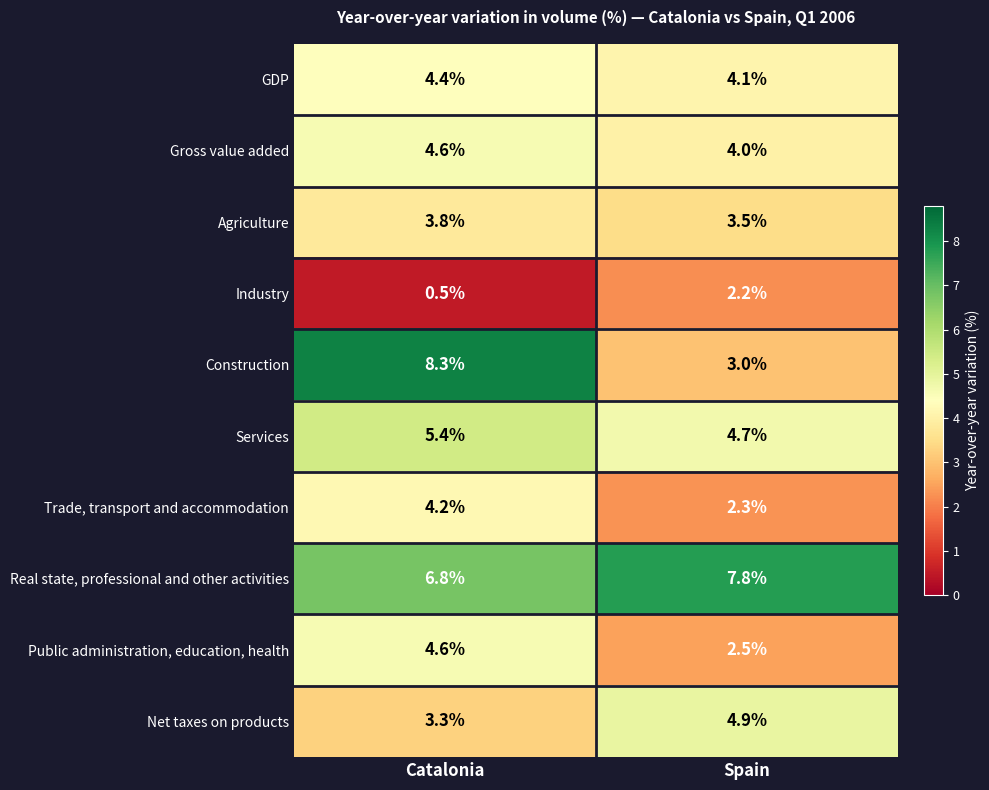

Rank the series at Spain from lowest to highest value.

Industry, Trade, transport and accommodation, Public administration, education, health, Construction, Agriculture, Gross value added, GDP, Services, Net taxes on products, Real state, professional and other activities